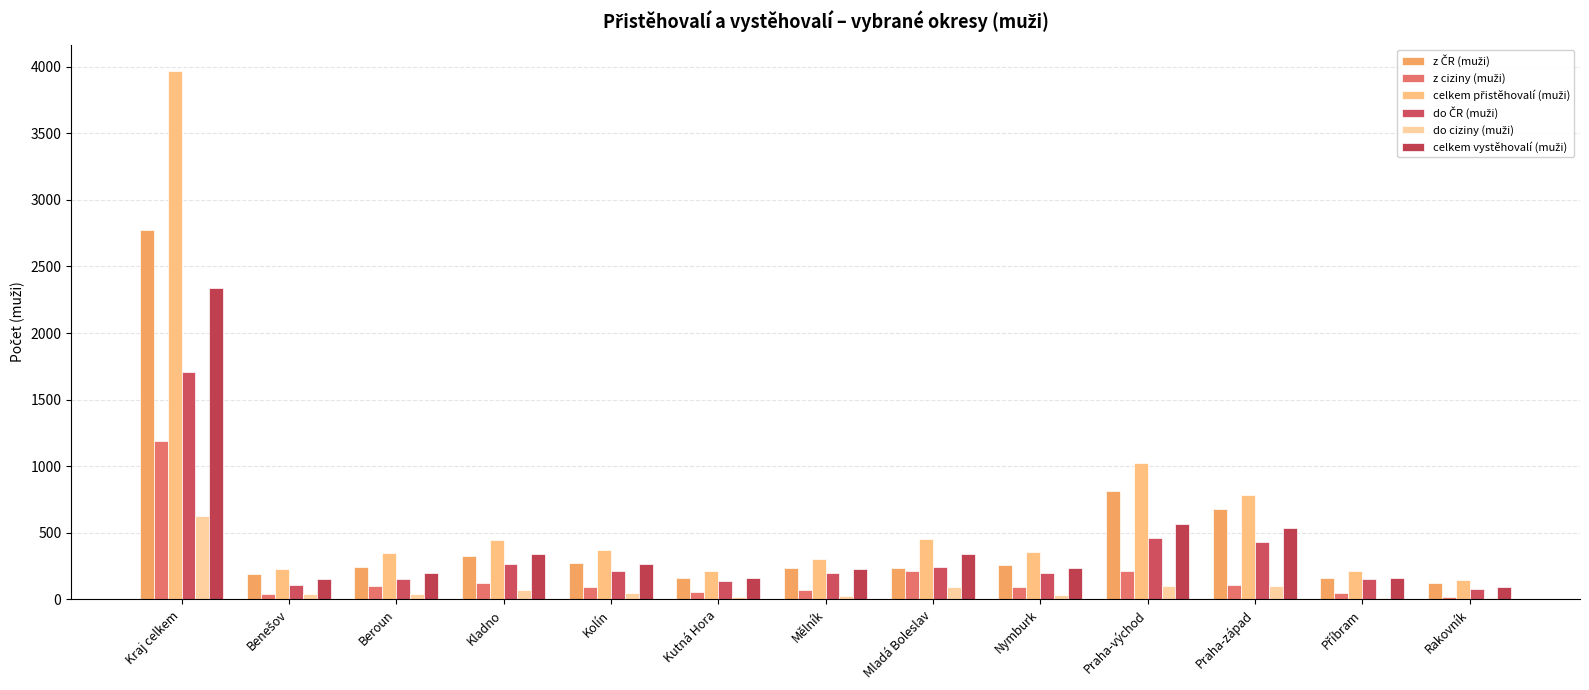

The z ciziny (muži) series shows 1970 at Kraj celkem. True or false?

False